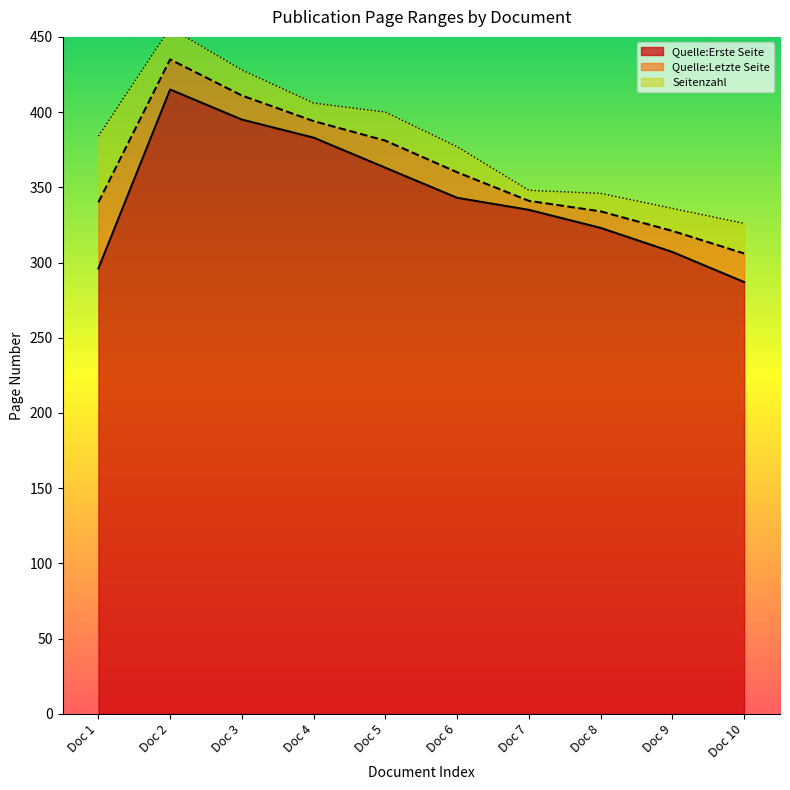

What is the sum of all Quelle:Erste Seite values?

3447